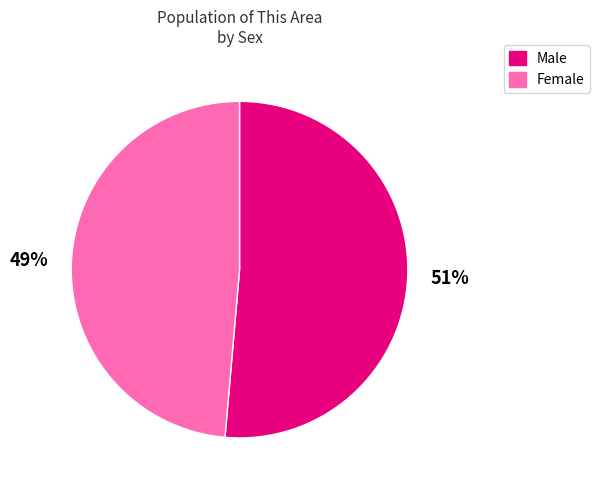

What percentage is the Female slice, to the nearest percent?

49%